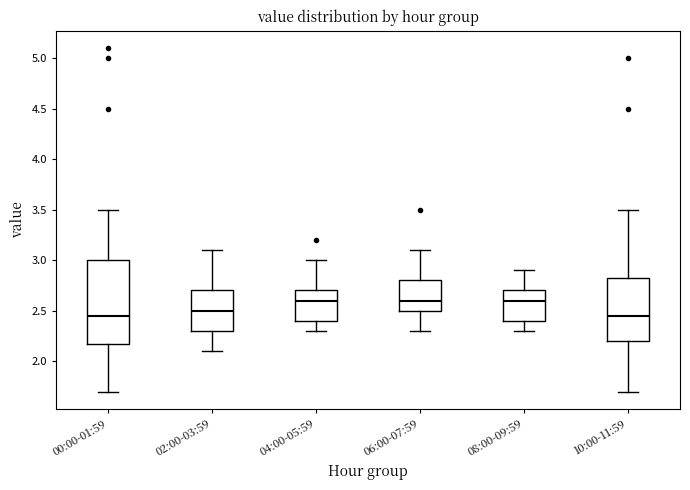

Reading left to right, read every box against the y-axis: the position of its median line, the range the box covers, and the ends of its whiskers. The values are not printed on the chart, so give them approximately, as read against the axis.

00:00-01:59: median 2.45, box 2.20 to 3.00, whiskers 1.70 to 3.50
02:00-03:59: median 2.50, box 2.30 to 2.70, whiskers 2.10 to 3.10
04:00-05:59: median 2.60, box 2.40 to 2.70, whiskers 2.30 to 3.00
06:00-07:59: median 2.60, box 2.50 to 2.80, whiskers 2.30 to 3.10
08:00-09:59: median 2.60, box 2.40 to 2.70, whiskers 2.30 to 2.90
10:00-11:59: median 2.45, box 2.20 to 2.85, whiskers 1.70 to 3.50